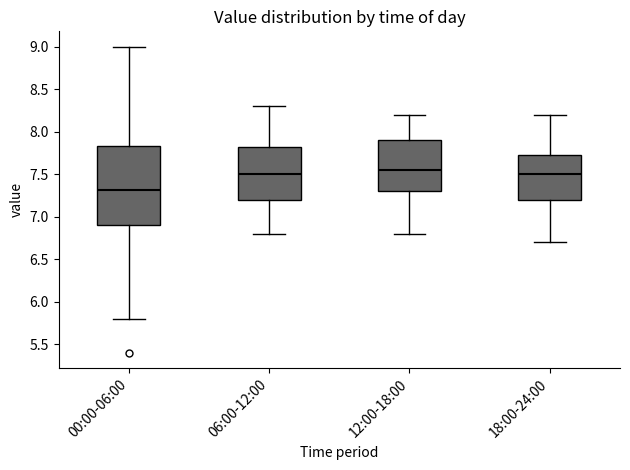

Which box is the tallest, from its lower edge to its upper edge?

00:00-06:00